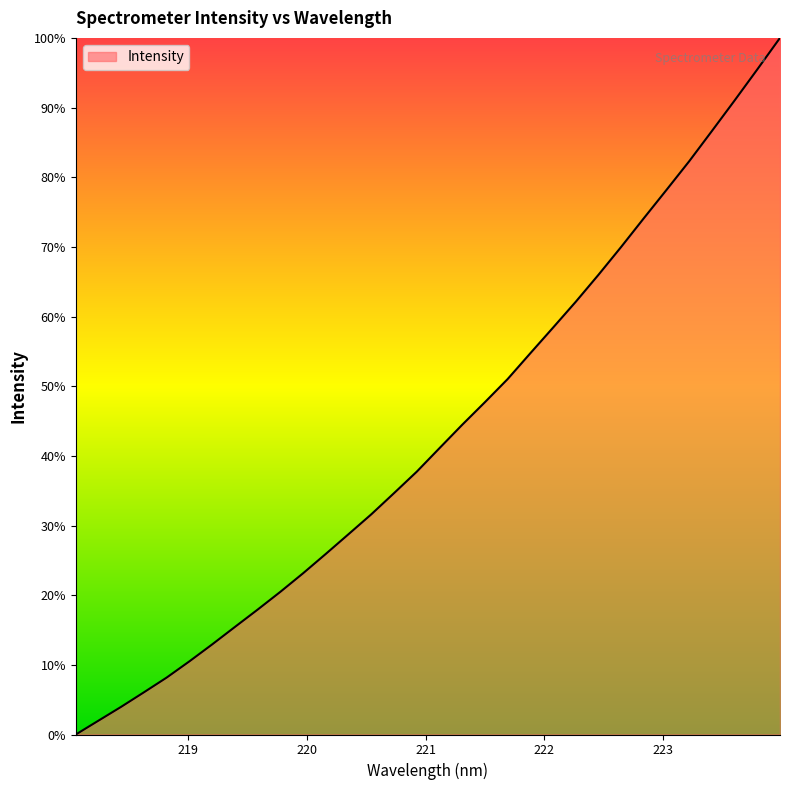

What is the maximum value shown in the chart?

100.0